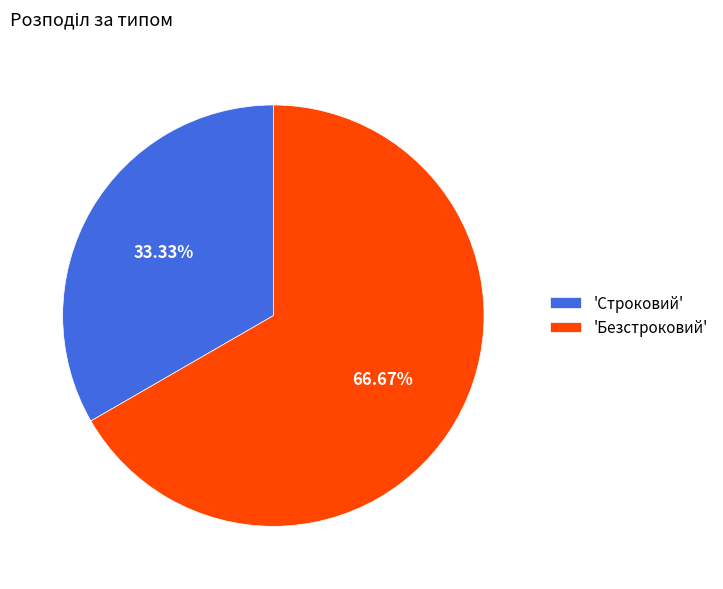

How many segments does this pie chart have?

2